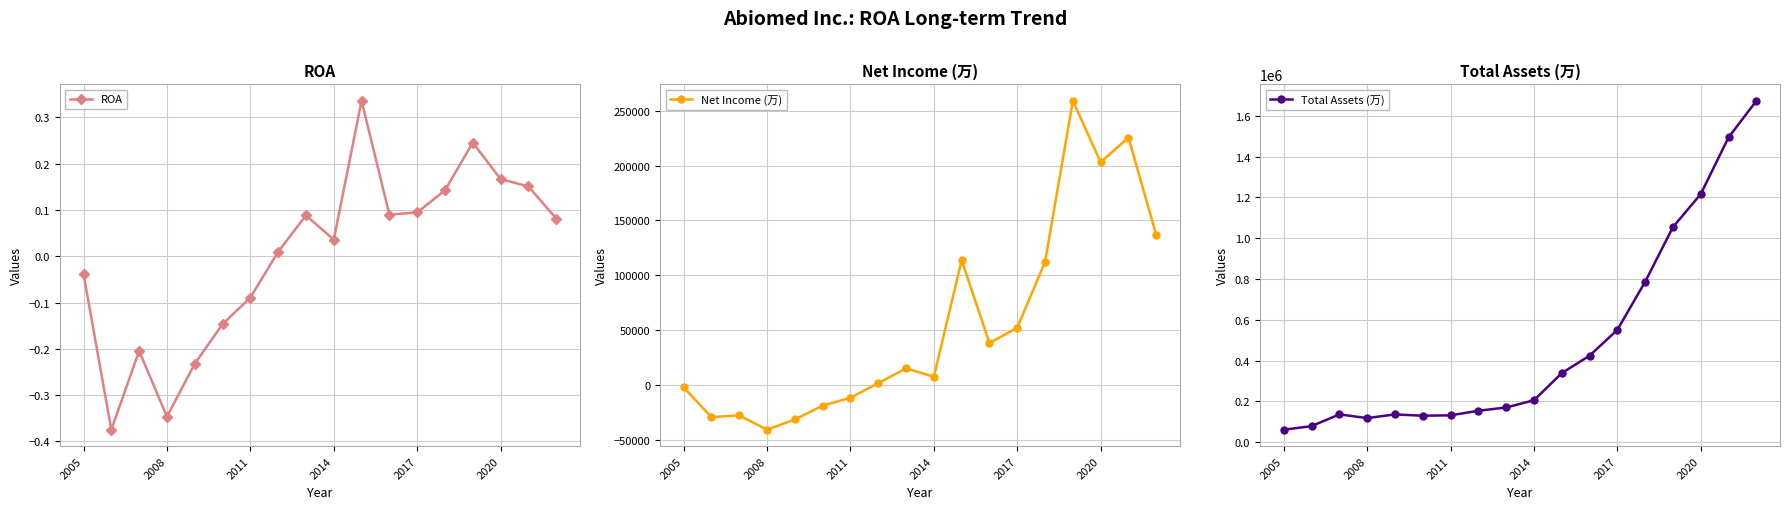

How many interior local valleys does the ROA series have?

4